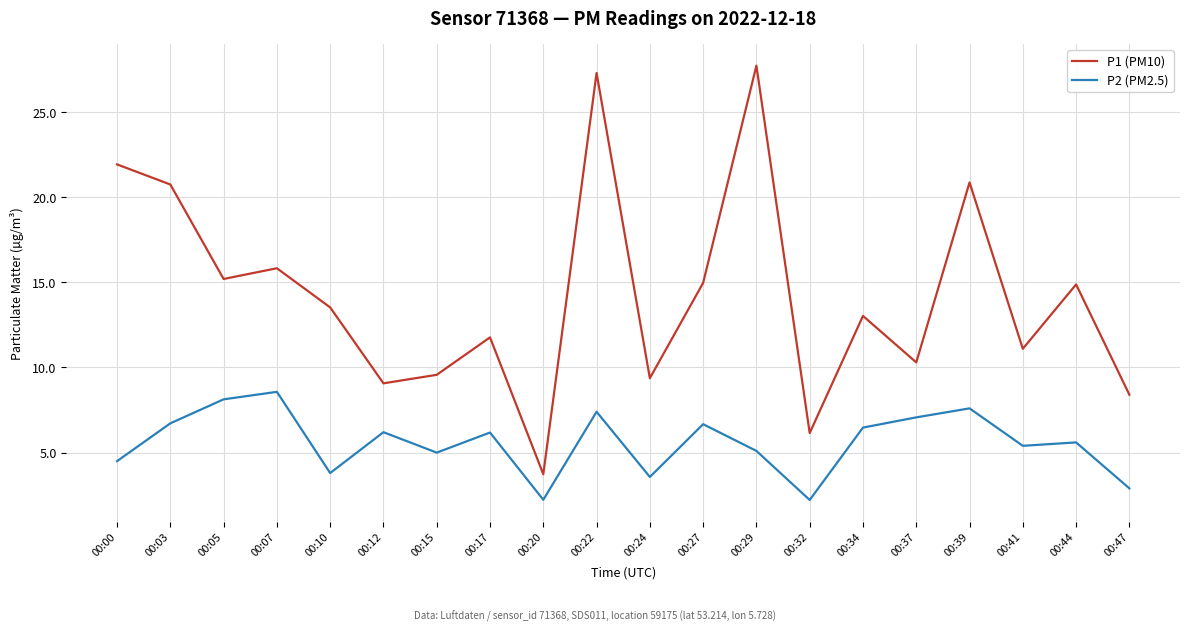

Is the value of P2 (PM2.5) at 00:47 greater than the value of P1 (PM10) at 00:37?

No